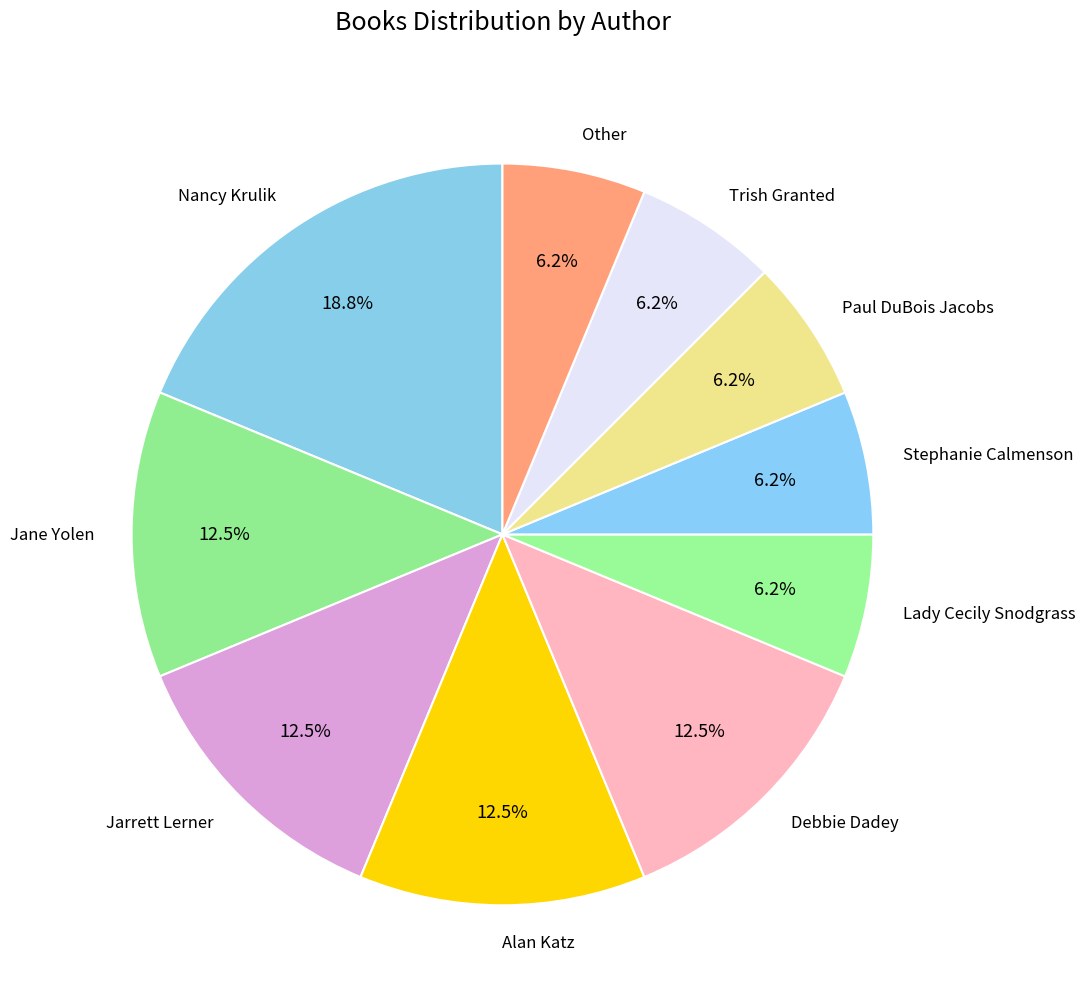

Does any single category account for the majority?

No